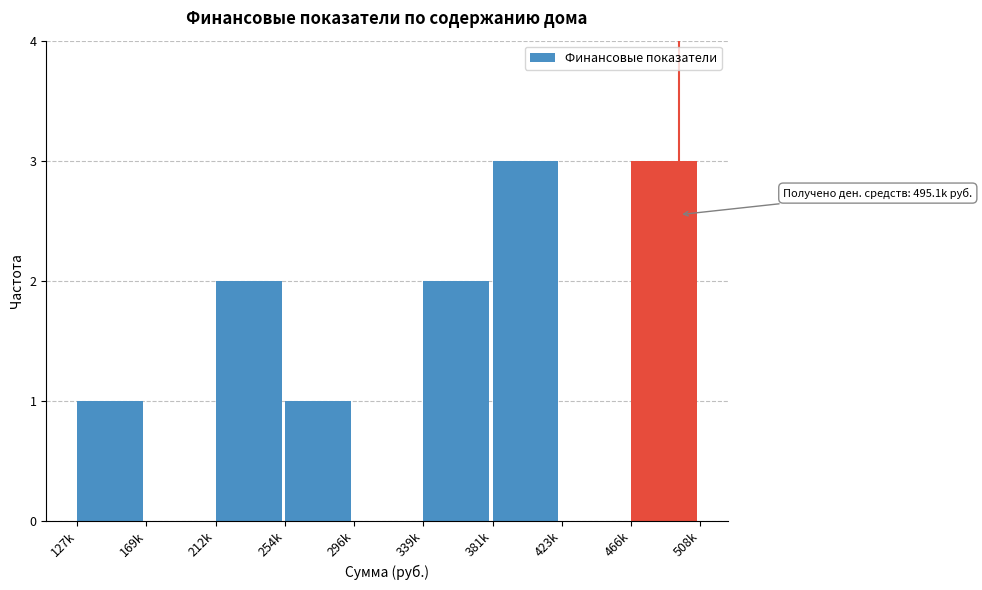

Reading right to left, transcribe all the data shown in this chart.

466k=3	423k=0	381k=3	339k=2	296k=0	254k=1	212k=2	169k=0	127k=1